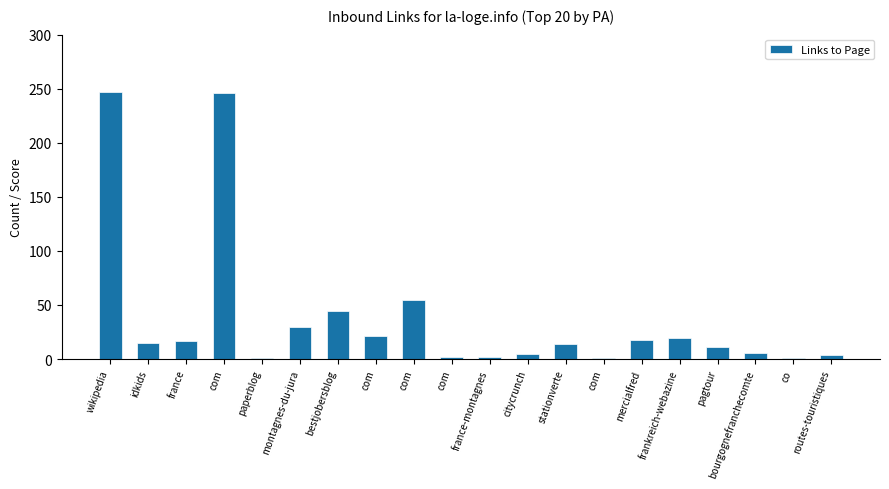

What is the change in value from paperblog to routes-touristiques?

+3